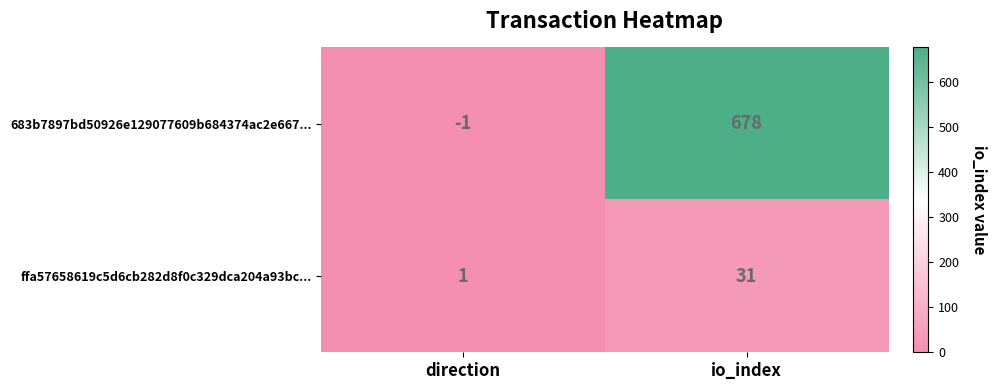

Which category has the highest value in the 683b7897bd50926e129077609b684374ac2e667... series?

io_index